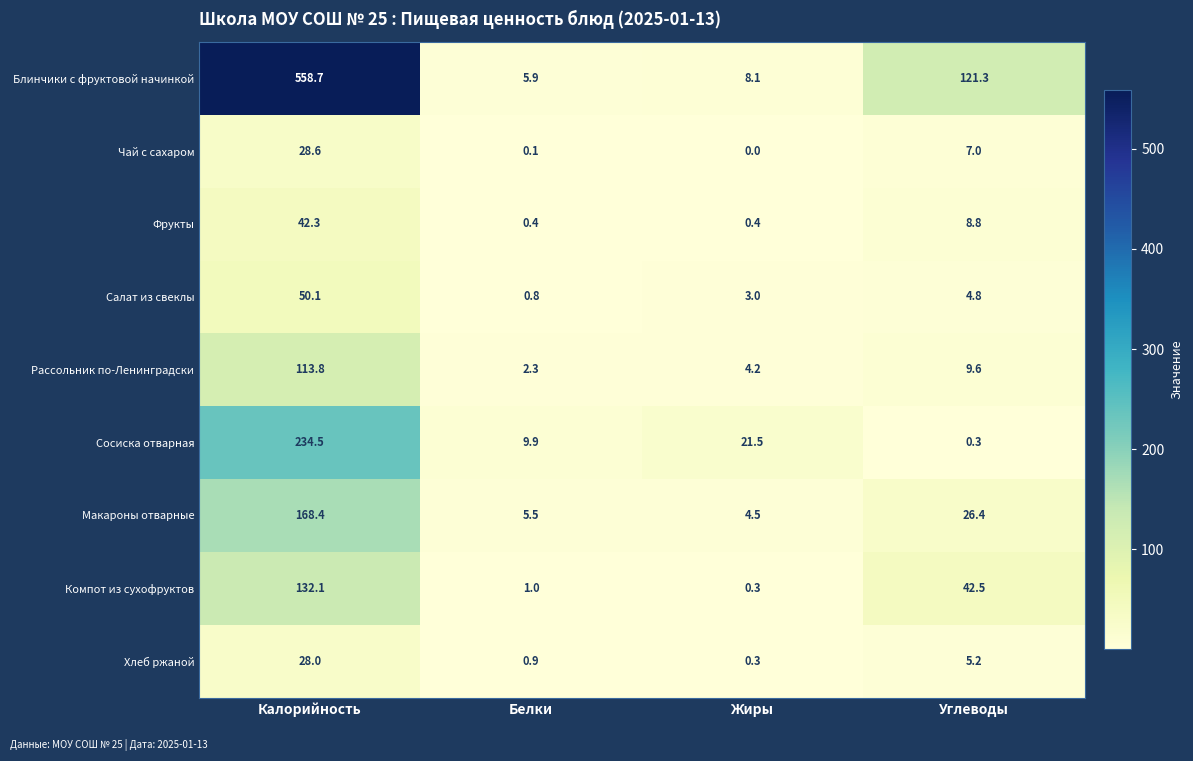

Rank the series by their maximum value, from lowest to highest.

Хлеб ржаной, Чай с сахаром, Фрукты, Салат из свеклы, Рассольник по-Ленинградски, Компот из сухофруктов, Макароны отварные, Сосиска отварная, Блинчики с фруктовой начинкой